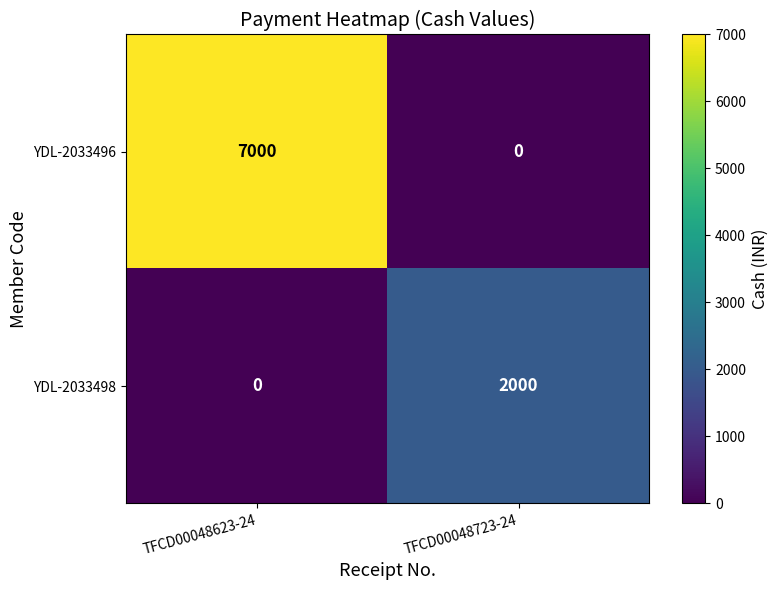

How many series are shown in this chart?

2